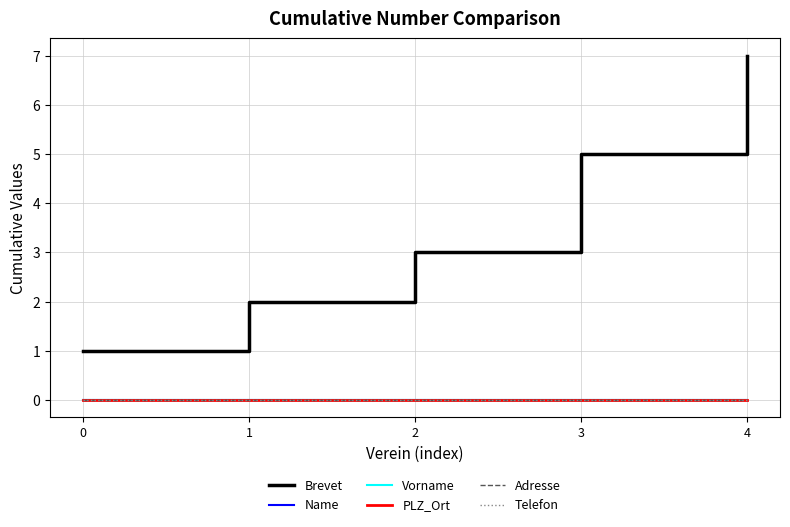

Is this an area chart (filled region under the line)?

No